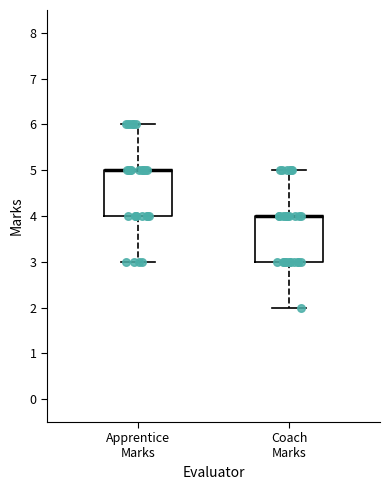

Reading left to right, transcribe this box plot: for each box, give where its median line is, the range the box spans, and where its two whiskers end, as read against the y-axis. The values are not printed on the chart, so give them approximately, as read against the axis.

Apprentice Marks: median 5 (drawn on the box's upper edge), box 4 to 5, whiskers 3 to 6
Coach Marks: median 4 (drawn on the box's upper edge), box 3 to 4, whiskers 2 to 5